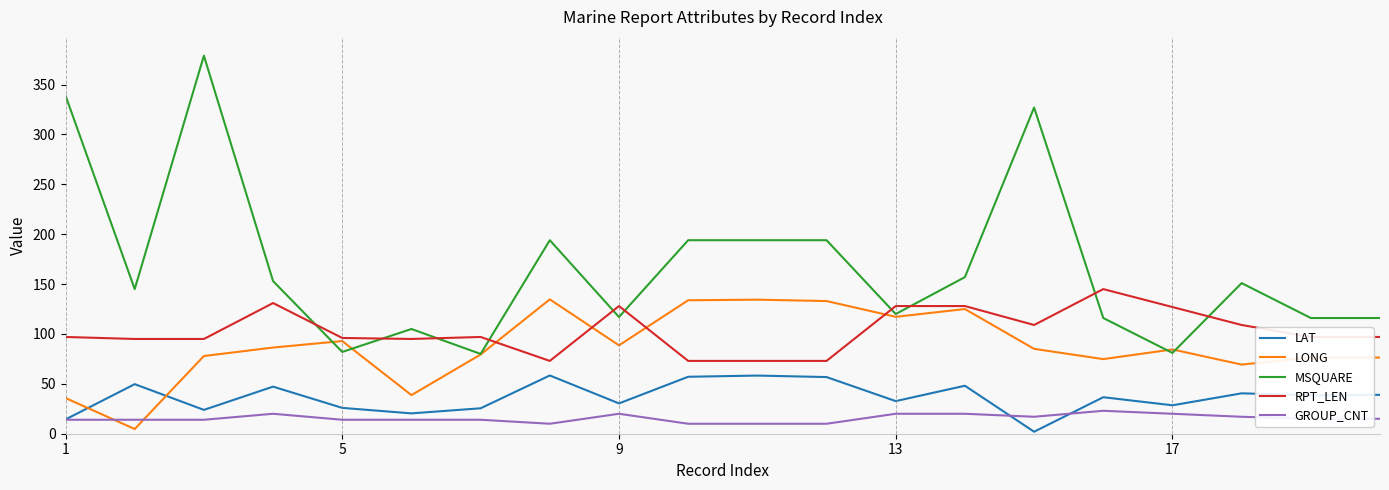

Which series ends up on top after the final intersection of MSQUARE and RPT_LEN?

MSQUARE